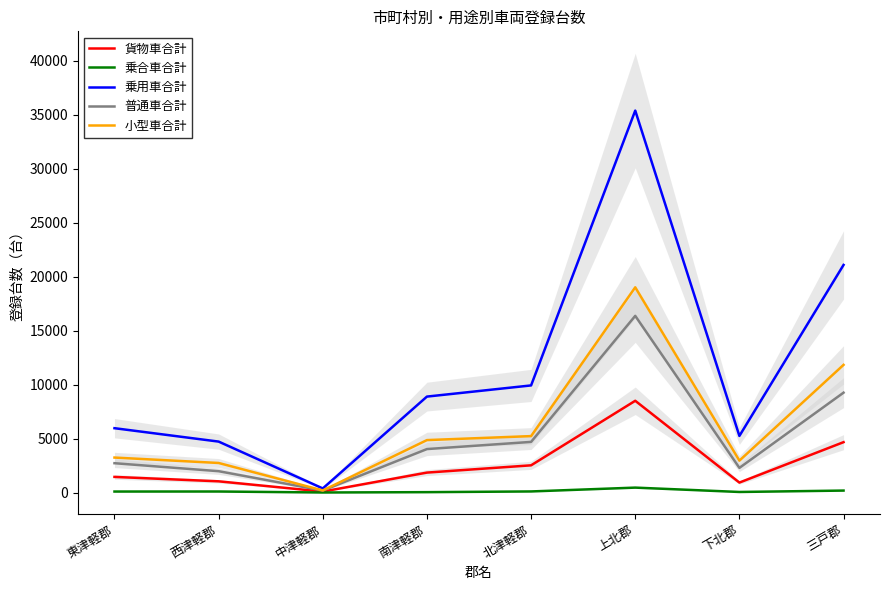

At how many categories does at least one series exceed 20830?

2